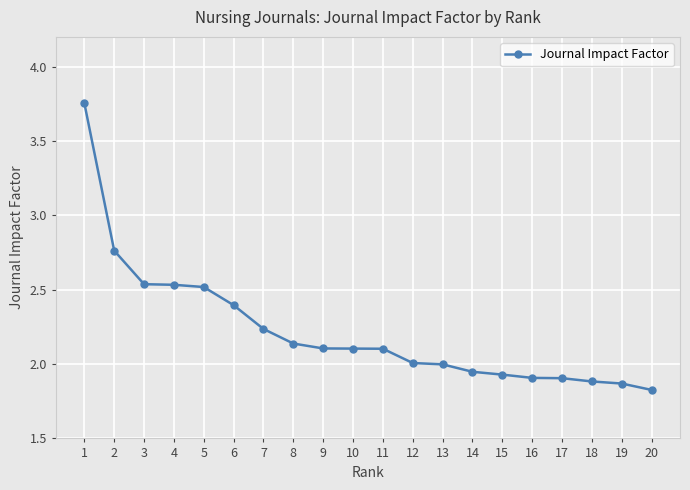

True or false: the data shows 0.7 at 3.

False